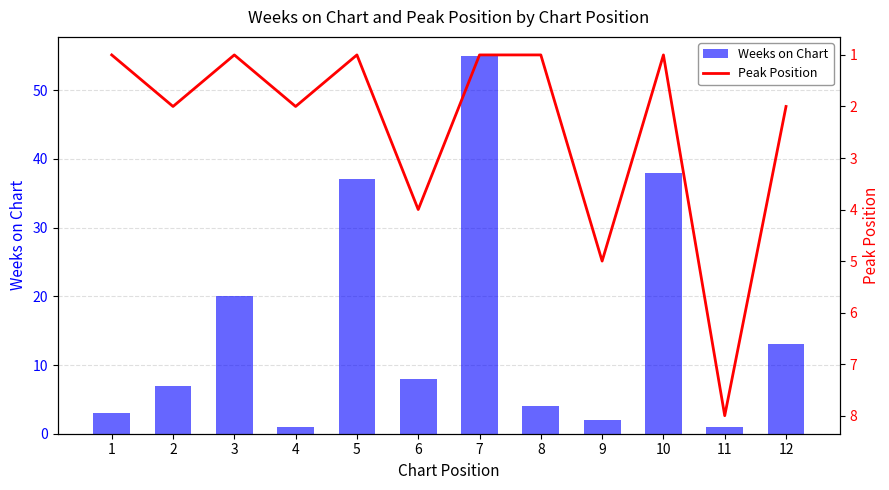

How many data points in Weeks on Chart are less than 8?

6